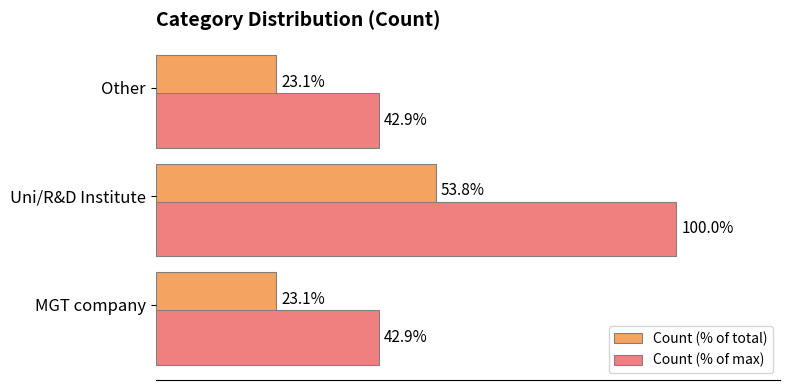

Which label corresponds to the largest value in the chart?

Uni/R&D Institute